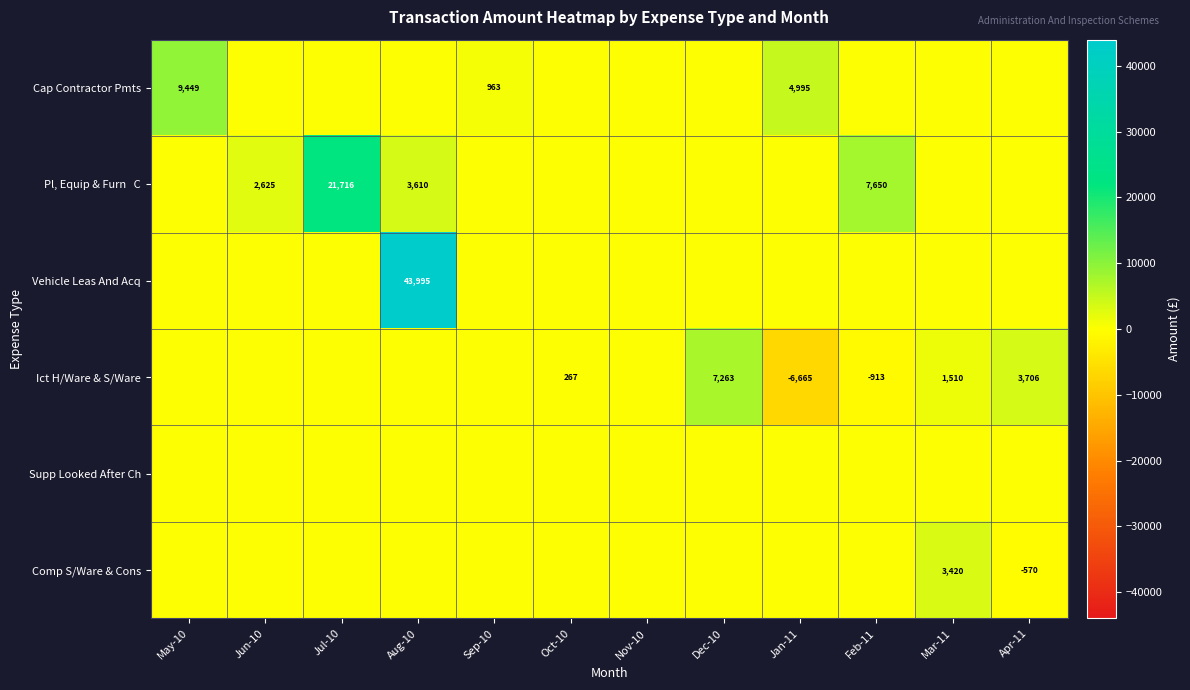

The value of Ict H/Ware & S/Ware at Jan-11 is -6665. True or false?

True